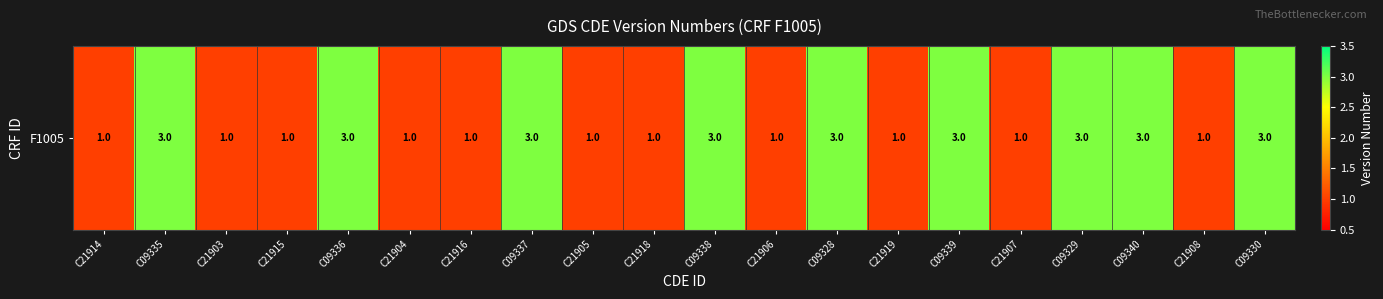

Reading left to right, extract all data points from this chart.

C21914=1	C09335=3	C21903=1	C21915=1	C09336=3	C21904=1	C21916=1	C09337=3	C21905=1	C21918=1	C09338=3	C21906=1	C09328=3	C21919=1	C09339=3	C21907=1	C09329=3	C09340=3	C21908=1	C09330=3